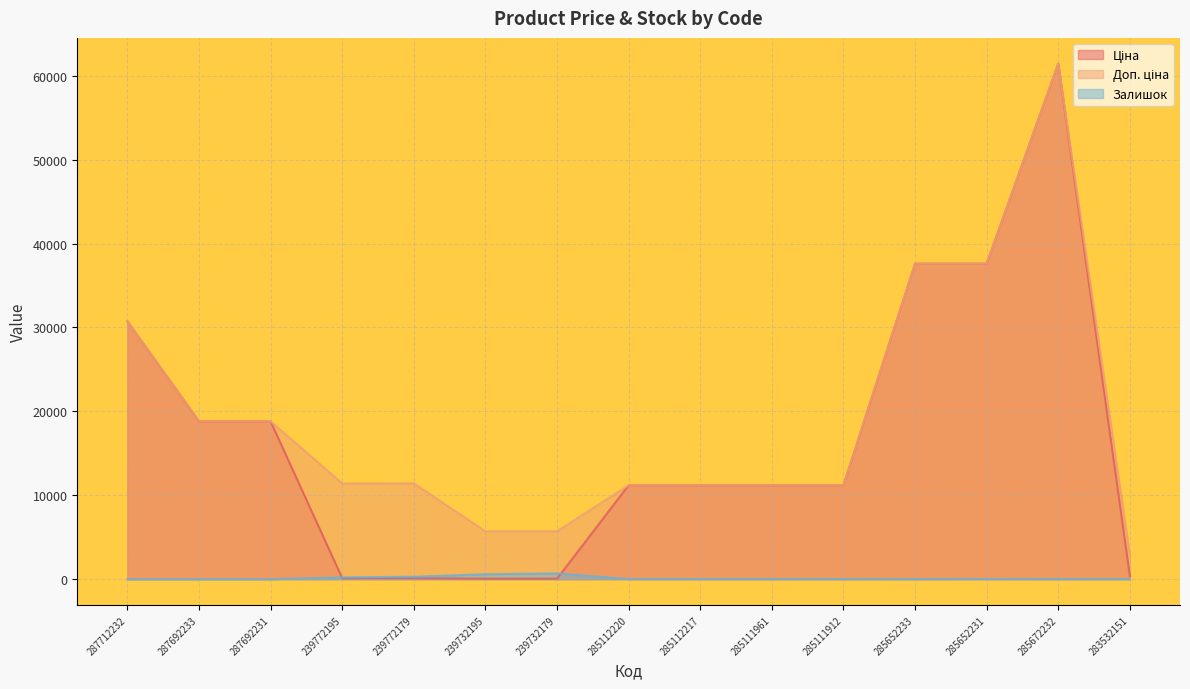

What is the difference between the second highest and second lowest values in the Ціна series?

37536.6